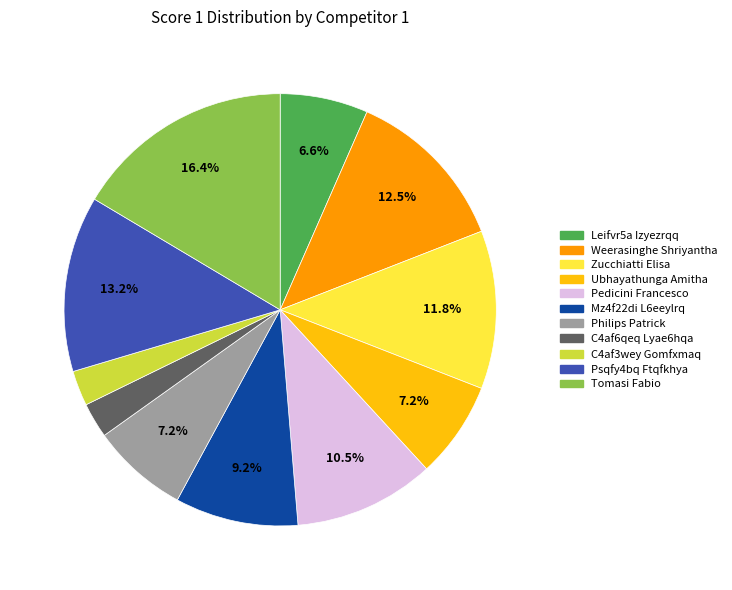

Is there any slice that represents more than half of the pie?

No